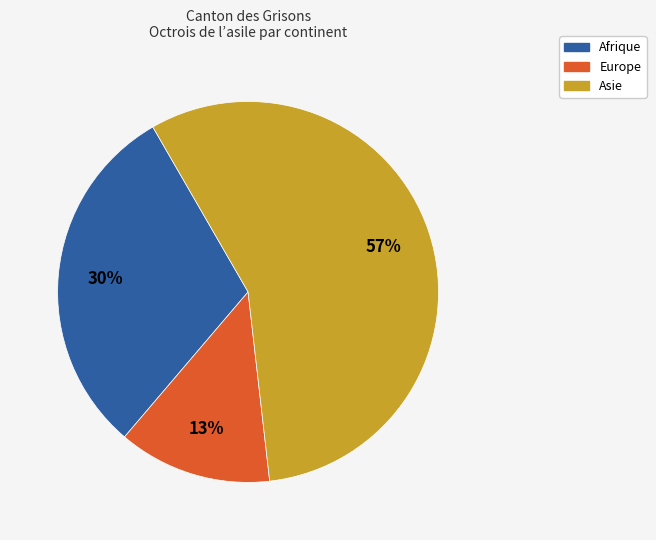

To the nearest percent, what is the average slice percentage?

33%